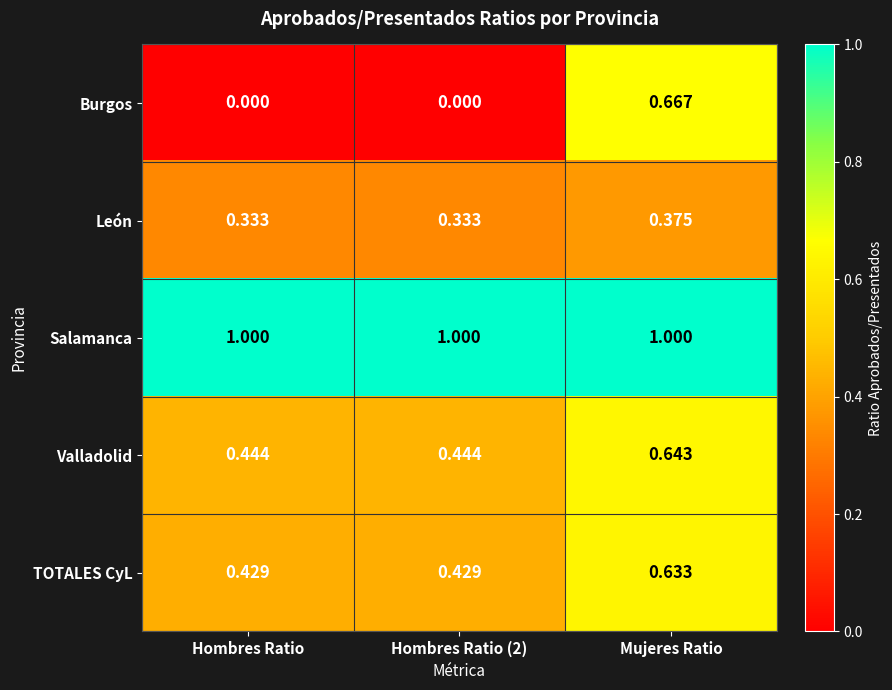

What is the maximum value shown in the chart?

1.0